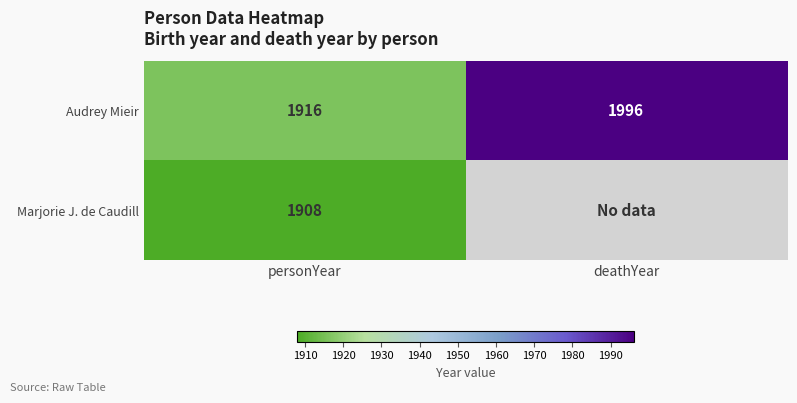

Which has a higher value, deathYear or personYear?

deathYear